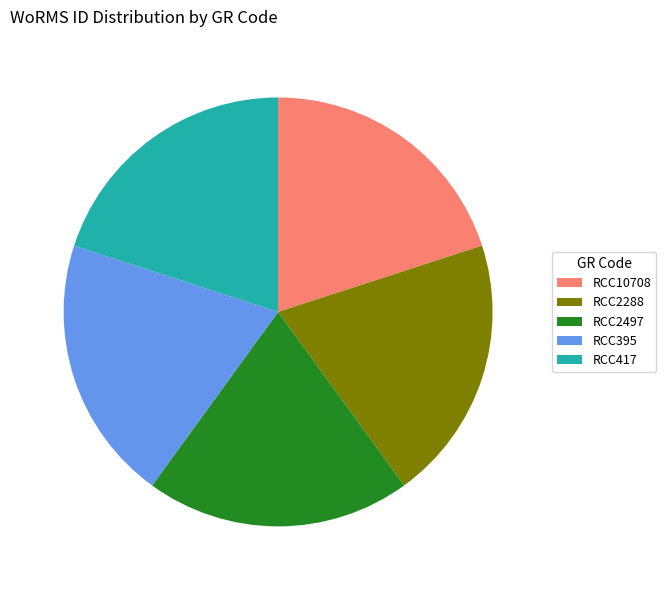

Does RCC2288 represent more than half of the total?

No